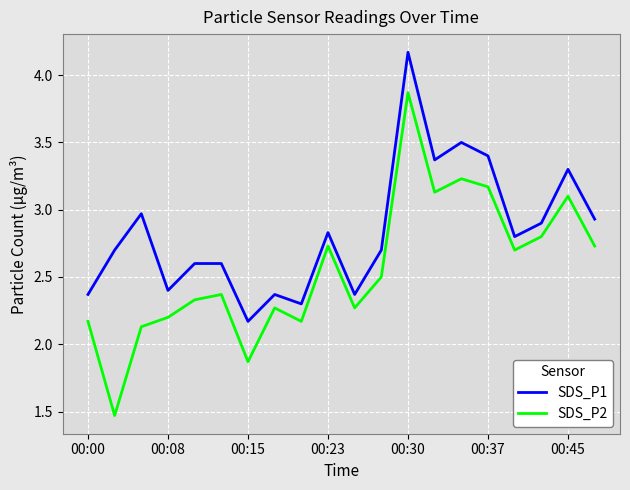

Rank the series by their maximum value, from lowest to highest.

SDS_P2, SDS_P1